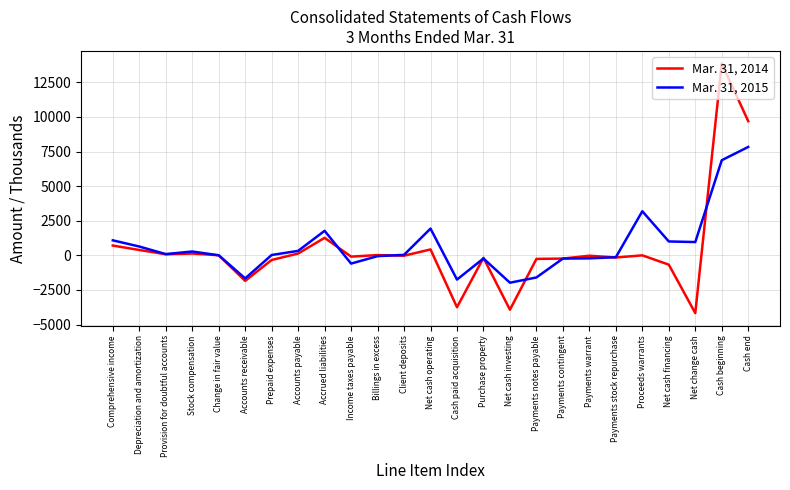

True or false: Mar. 31, 2015 has more than 1 points higher than both neighbors.

True